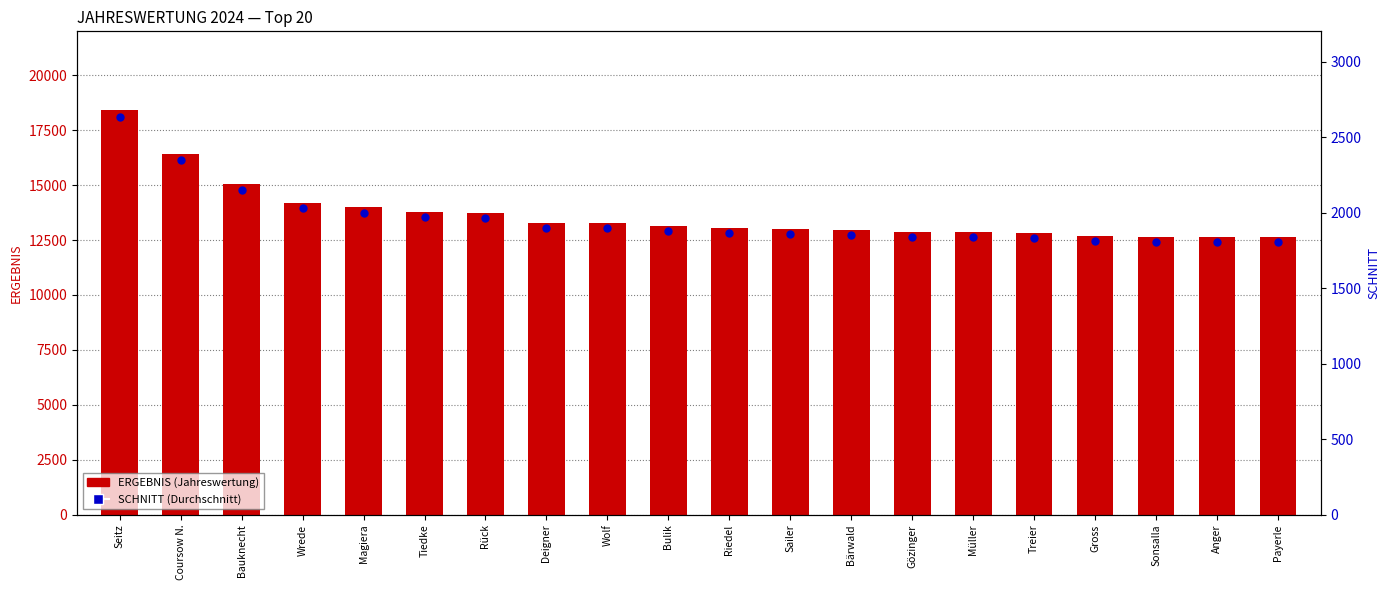

Which series contains the highest Y value?

ERGEBNIS (Jahreswertung)